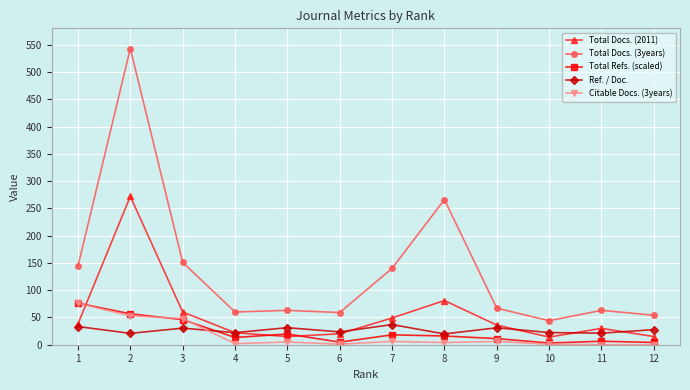

What is the highest value of the Total Refs. (scaled) series?

76.2